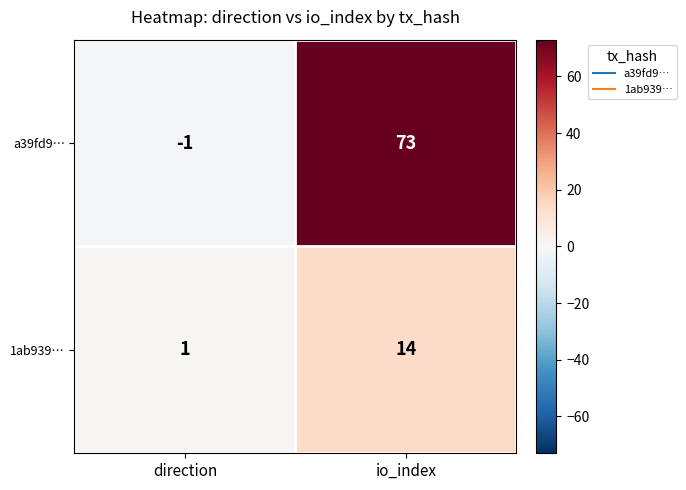

Between direction and io_index, which series saw the biggest shift?

a39fd9…